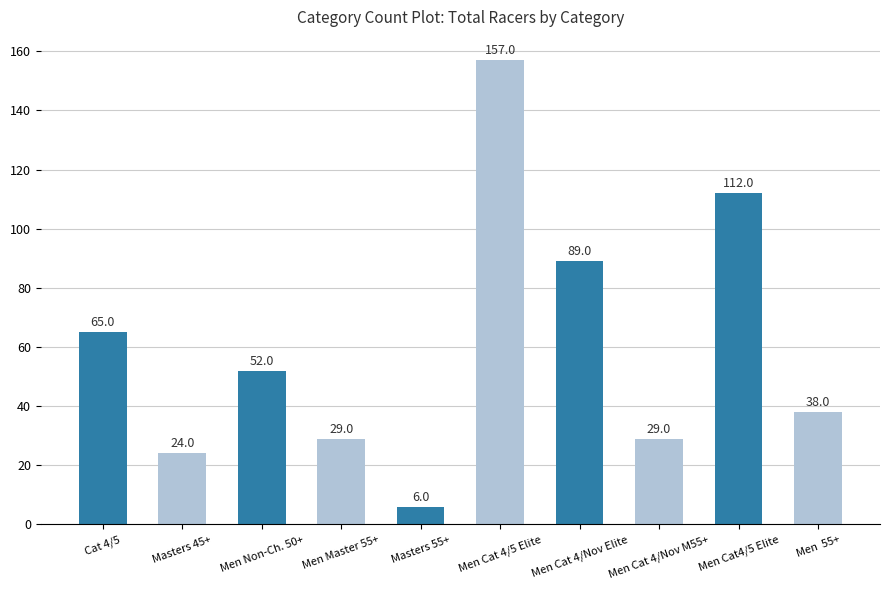

True or false: the data shows 15 at Men Non-Ch. 50+.

False